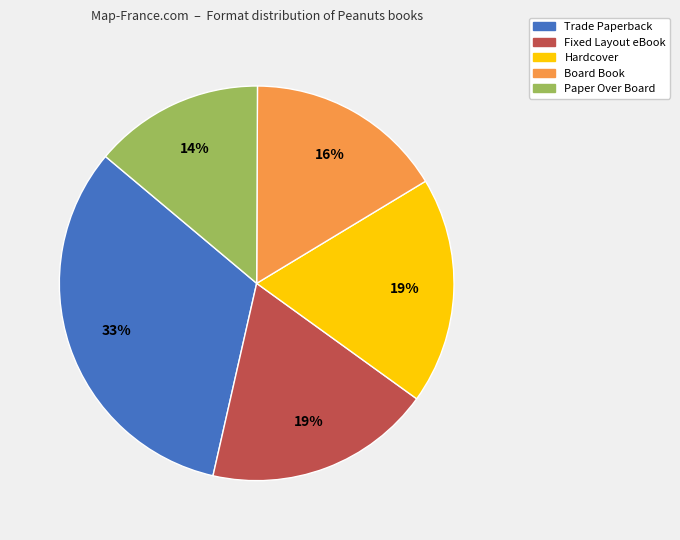

What is the largest slice in the pie chart?

Trade Paperback